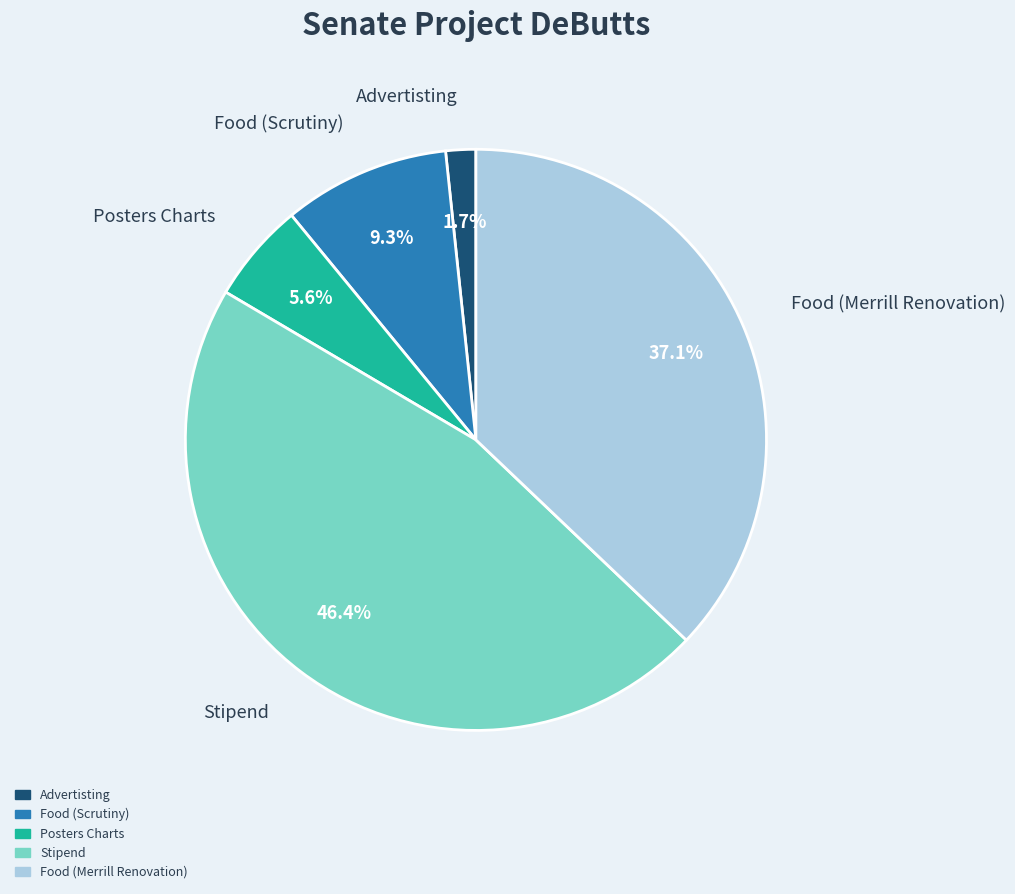

To the nearest percent, what is the average slice percentage?

20%